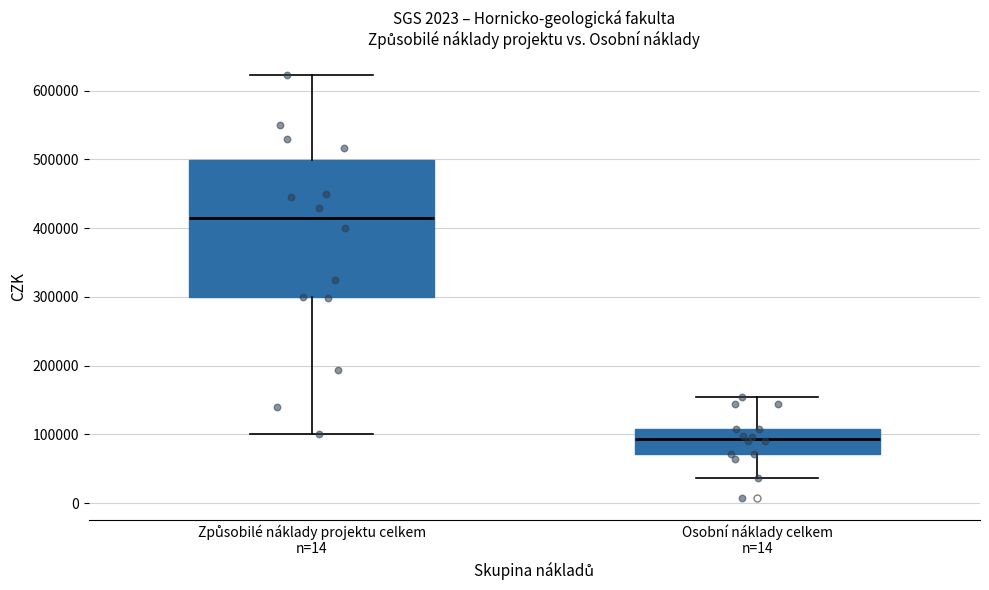

Which box is the tallest, from its lower edge to its upper edge?

Způsobilé náklady projektu celkem n=14